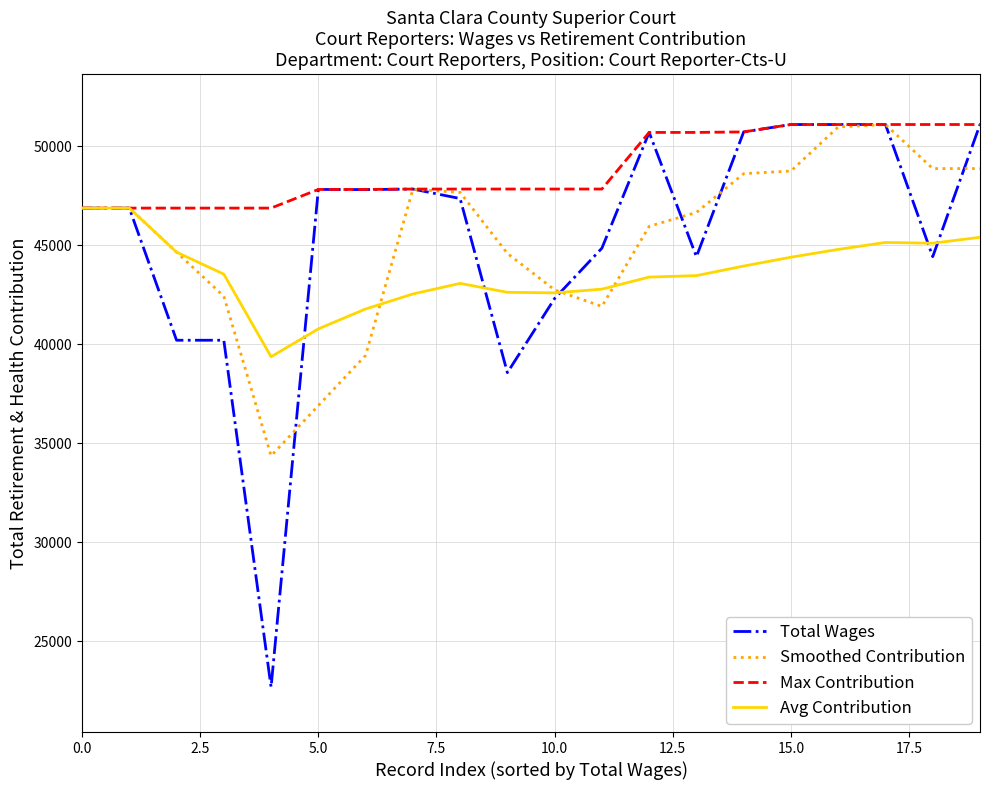

Which series has the widest spread of values?

Total Wages